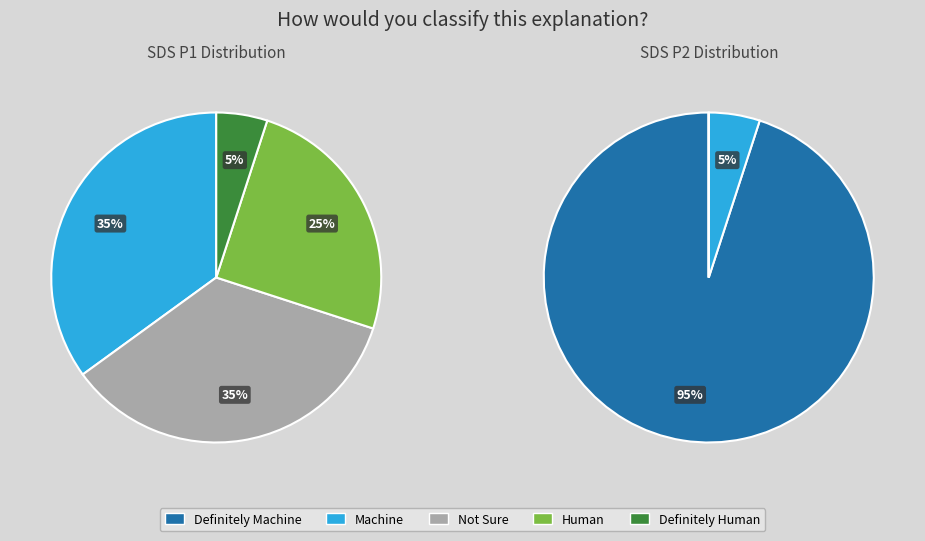

Is it true that 18 is 5% of the pie?

True